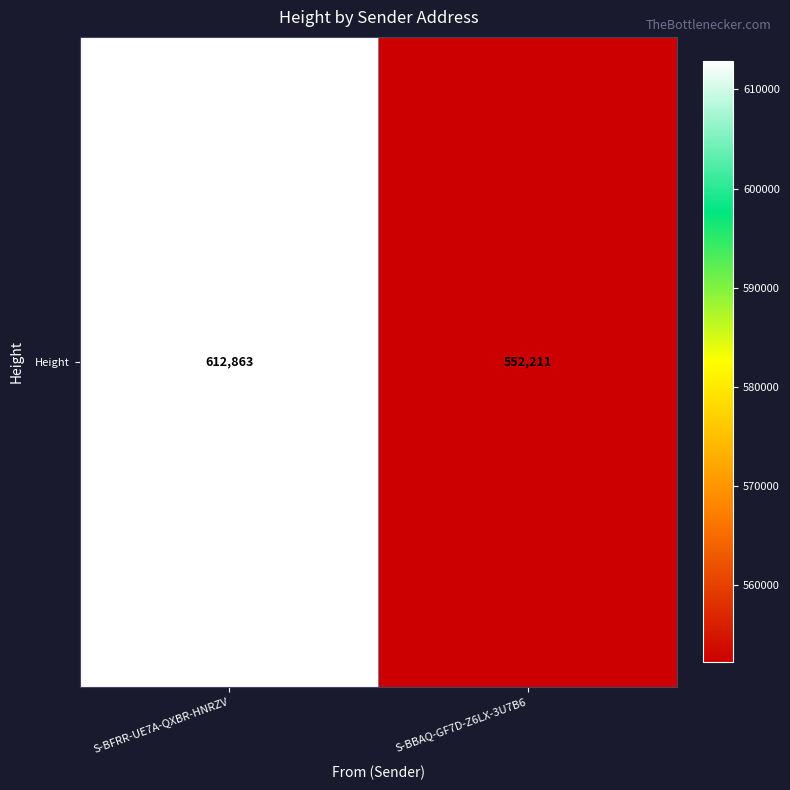

What is the average value?

582537